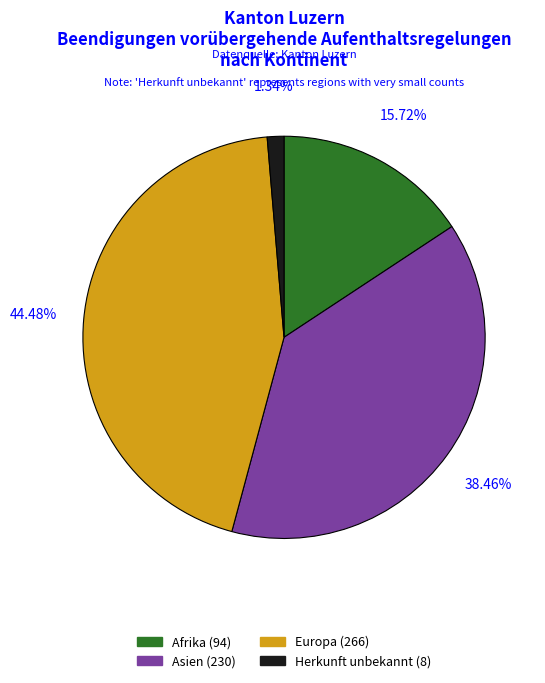

To the nearest percent, what percentage of the pie is Asien?

38%